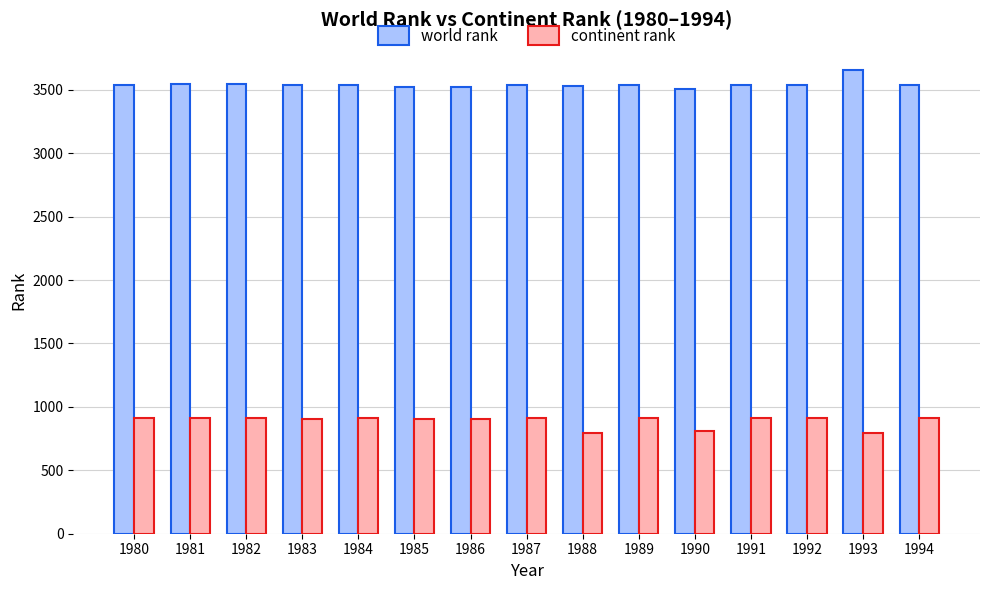

Is it true that world rank equals 1027 at 1980?

False